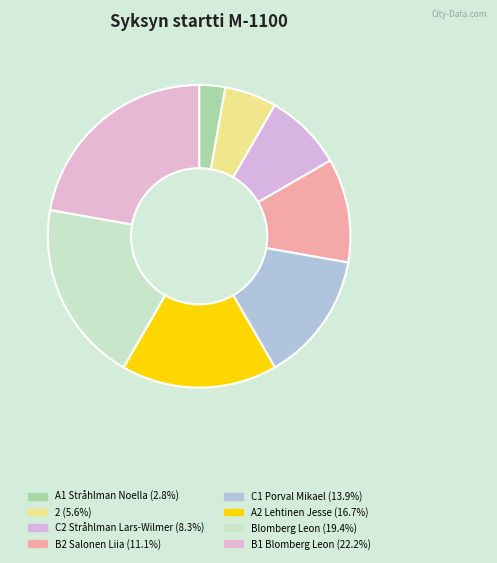

The 2 slice represents 16% of the pie. True or false?

False